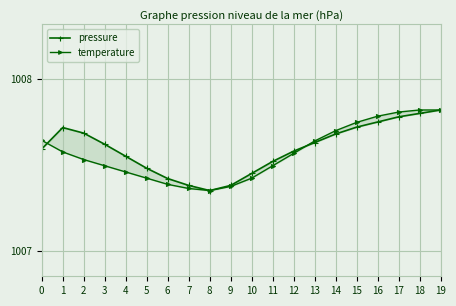

Where is the first local minimum for pressure?

8